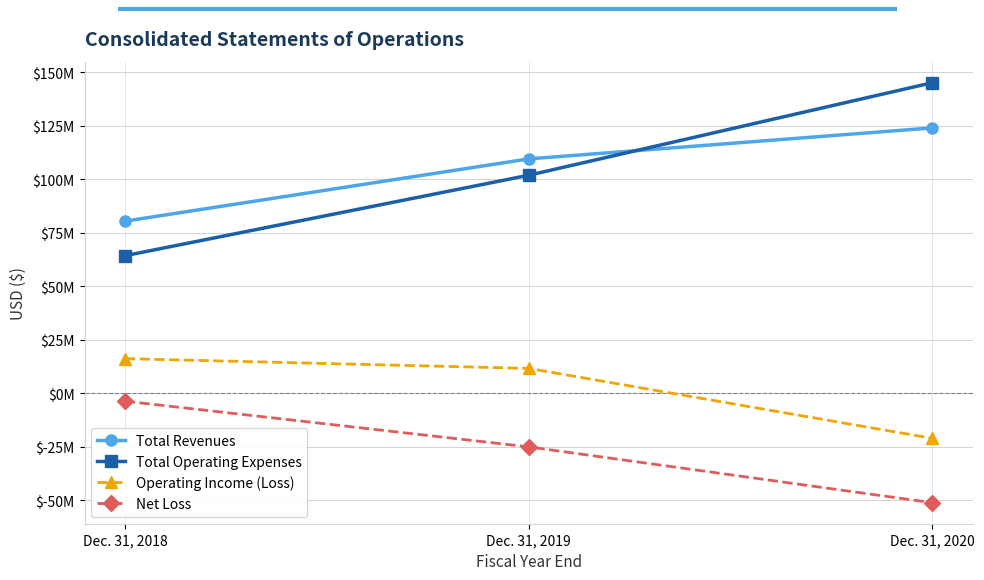

Does the chart have visible grid lines?

Yes